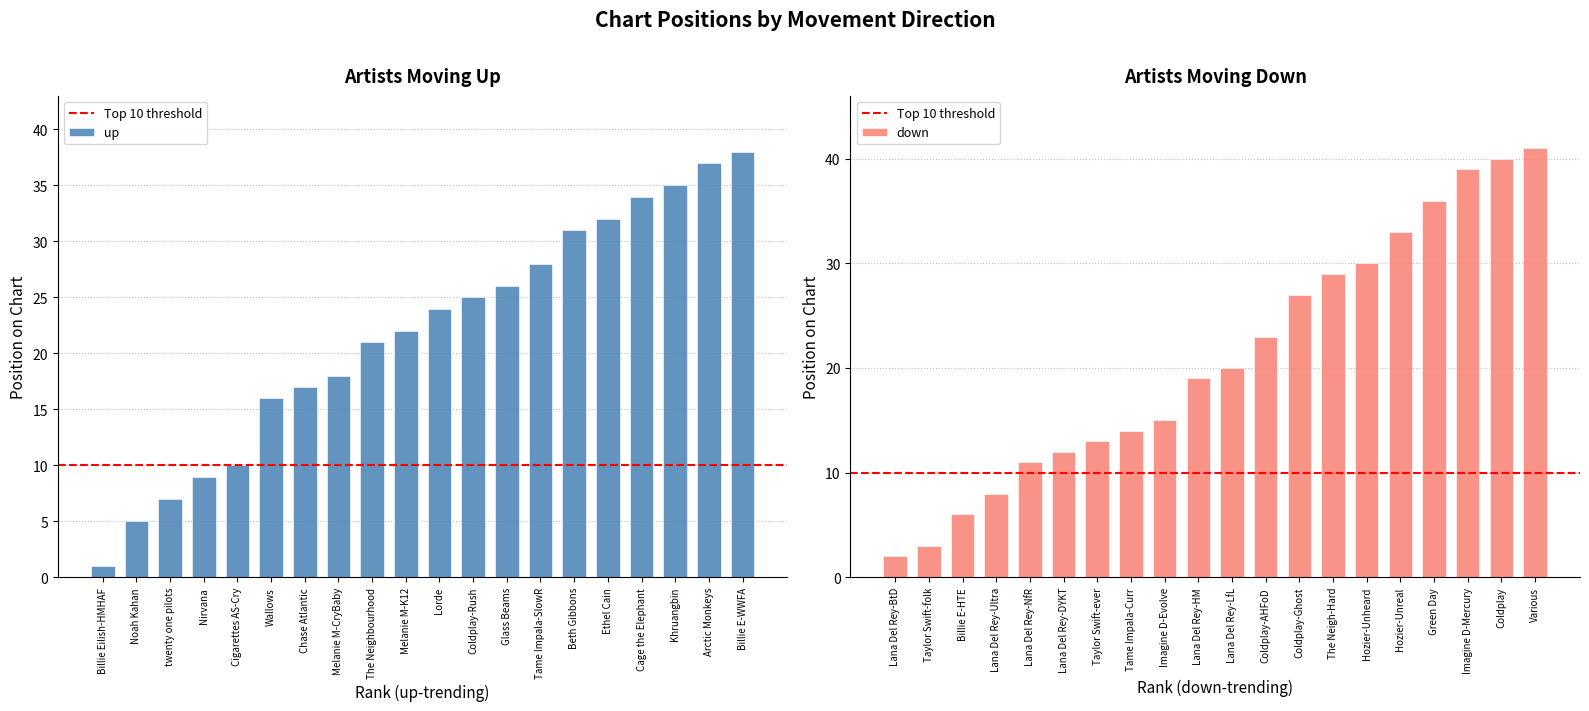

At Cage the Elephant, list the series in order from smallest to largest.

up, down